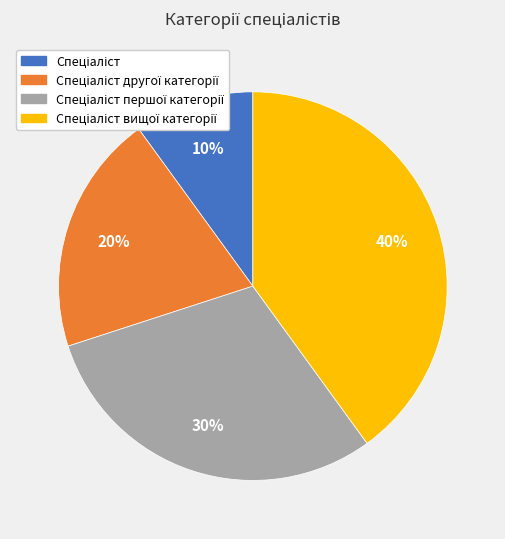

How many slices are in this pie chart?

4